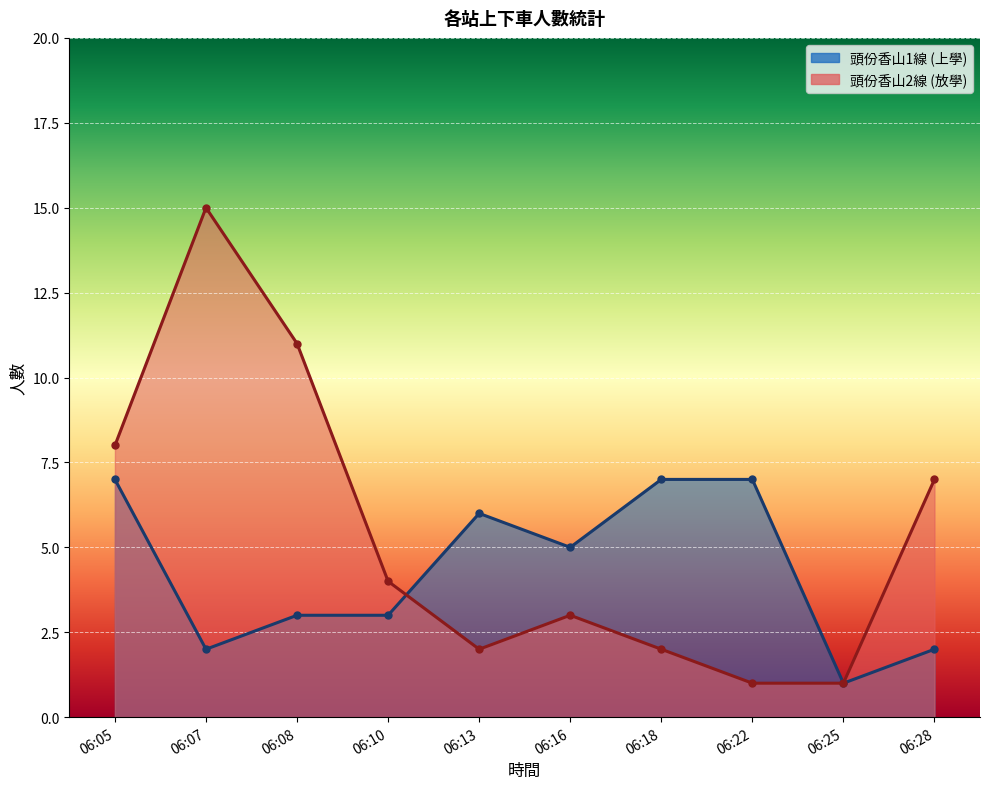

Which series has the largest range (max minus min)?

頭份香山2線 (放學)